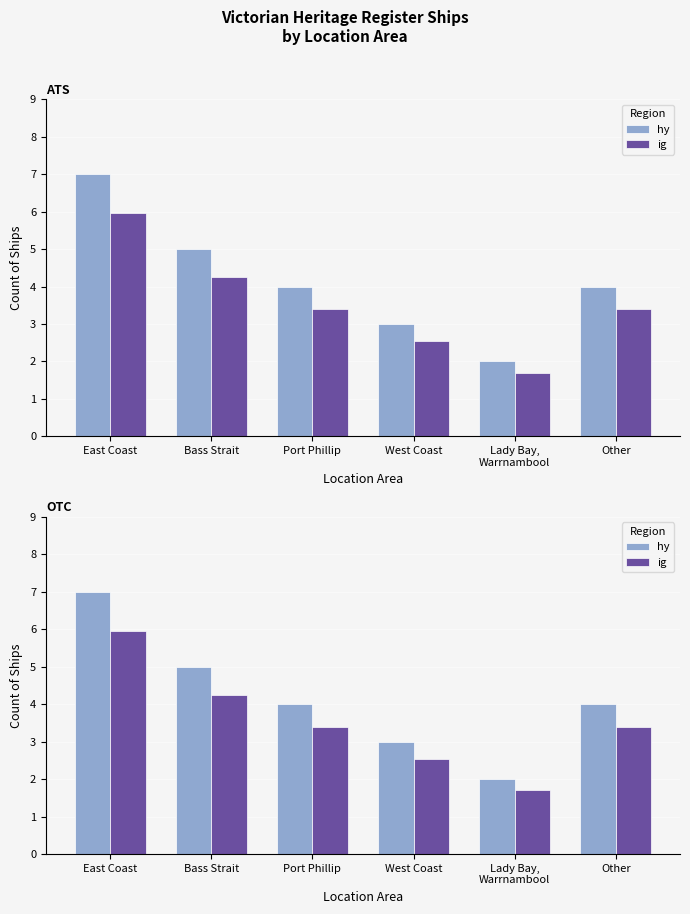

Reading left to right, extract all data points from this chart.

hy: East Coast=7.0	Bass Strait=5.0	Port Phillip=4.0	West Coast=3.0	Lady Bay,
Warrnambool=2.0	Other=4.0
ig: East Coast=6.0	Bass Strait=4.2	Port Phillip=3.4	West Coast=2.5	Lady Bay,
Warrnambool=1.7	Other=3.4